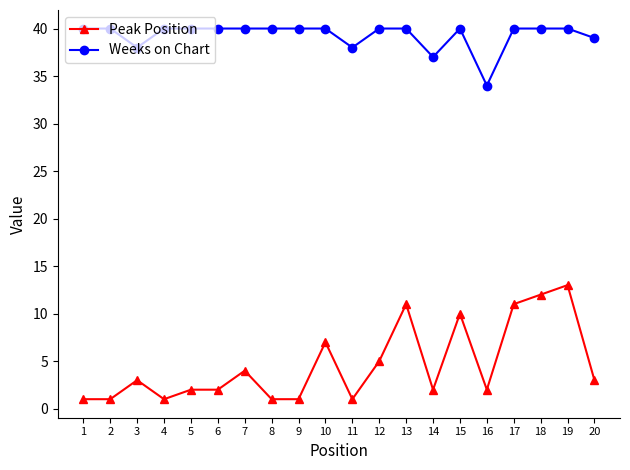

Does the chart have visible grid lines?

No